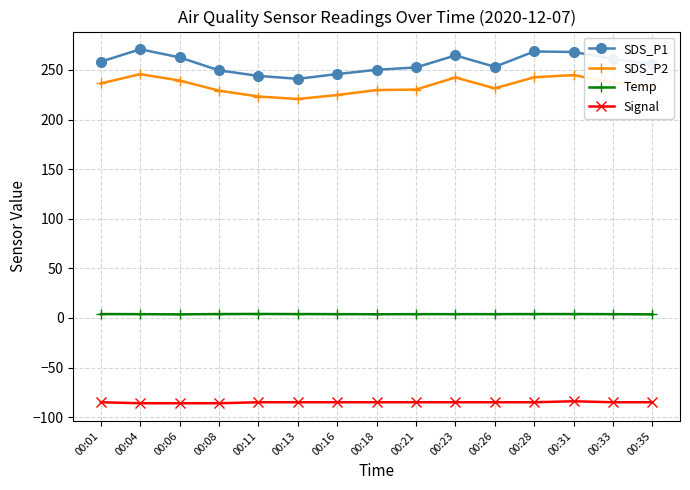

How many Signal values are between -85 and -84?

12